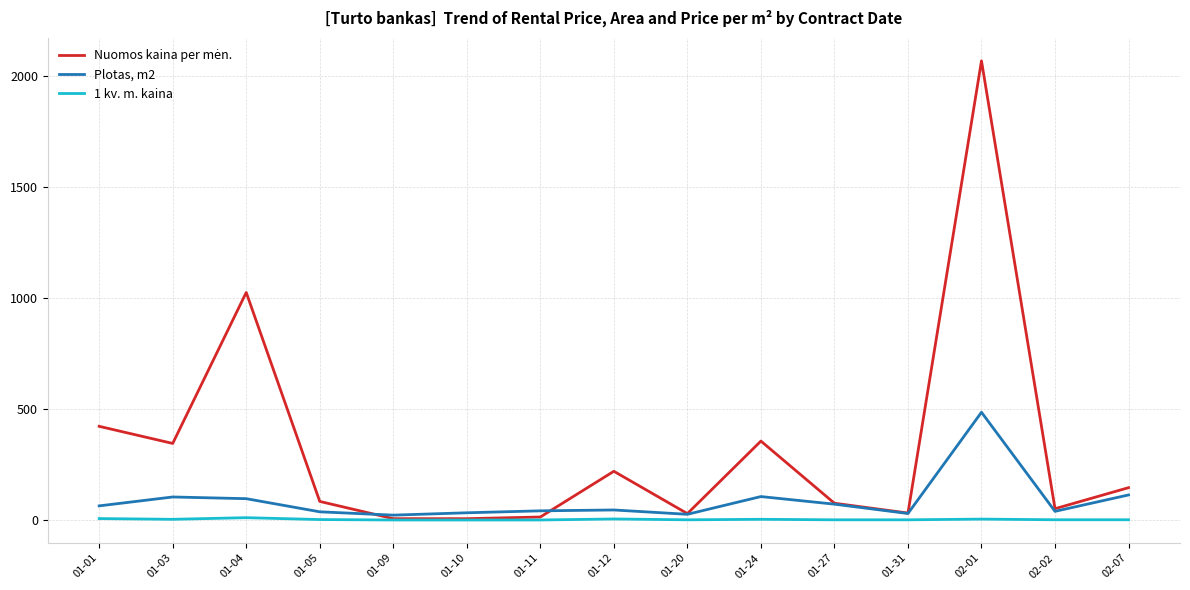

At which category does the chart reach its peak across all series?

02-01